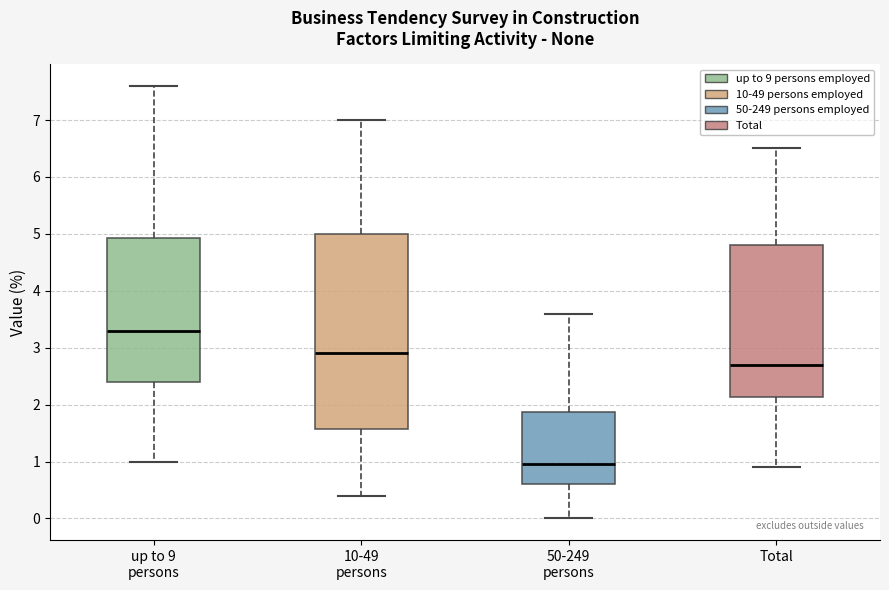

Reading left to right, transcribe this box plot: for each box, give where its median line is, the range the box spans, and where its two whiskers end, as read against the y-axis. The values are not printed on the chart, so give them approximately, as read against the axis.

up to 9 persons: median 3.3, box 2.4 to 4.9, whiskers 1.0 to 7.6
10-49 persons: median 2.9, box 1.6 to 5.0, whiskers 0.4 to 7.0
50-249 persons: median 1.0, box 0.6 to 1.9, whiskers 0.0 to 3.6
Total: median 2.7, box 2.1 to 4.8, whiskers 0.9 to 6.5